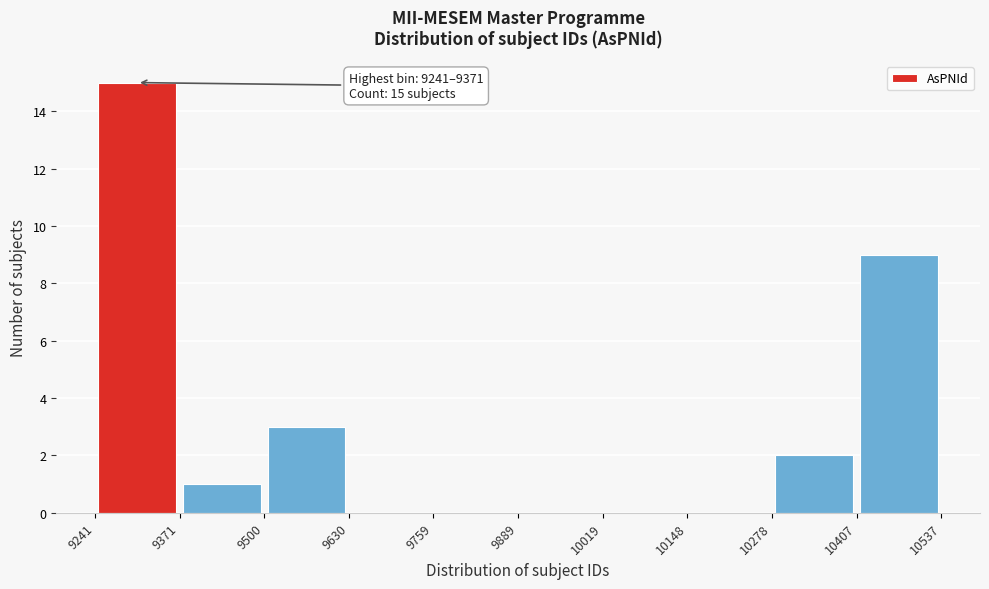

Over which range of the x-axis is the bar tallest?

9241 to 9371